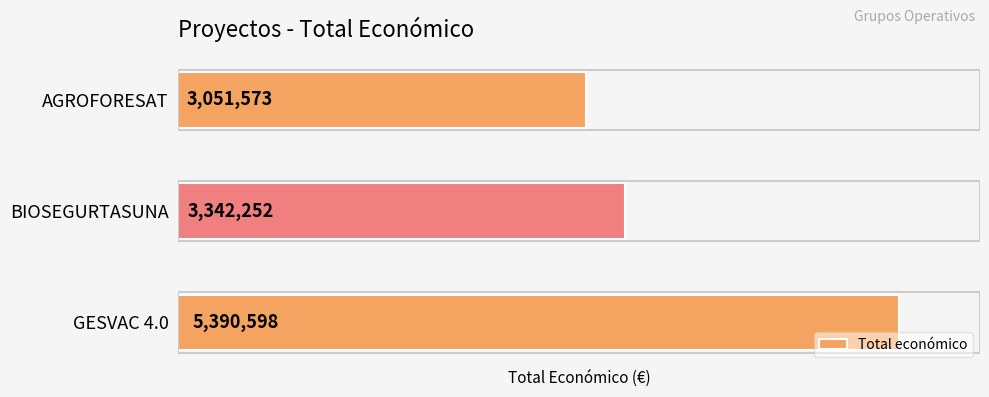

Rank the categories by value from lowest to highest.

AGROFORESAT, BIOSEGURTASUNA, GESVAC 4.0